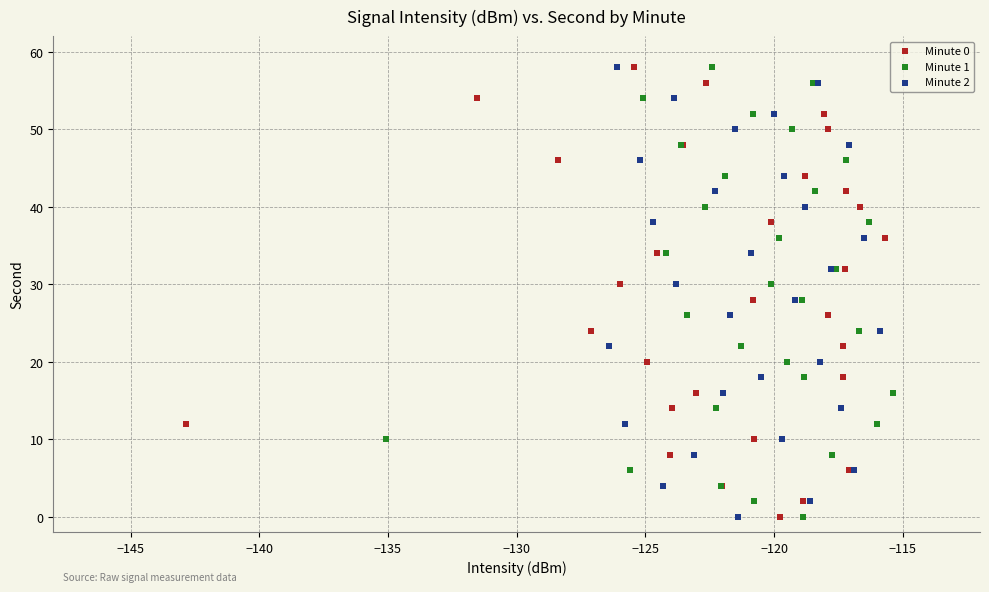

What are all the series names shown in the legend?

Minute 0, Minute 1, Minute 2